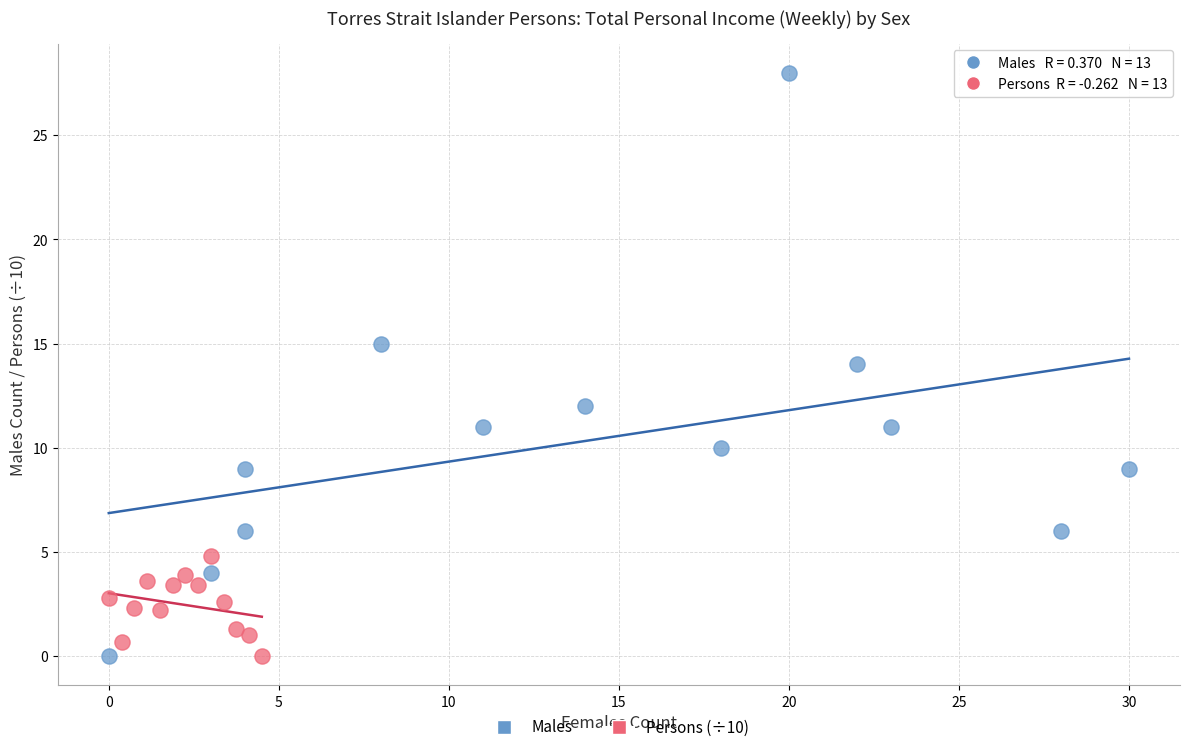

What are all the series names shown in the legend?

Males, Persons (÷10)